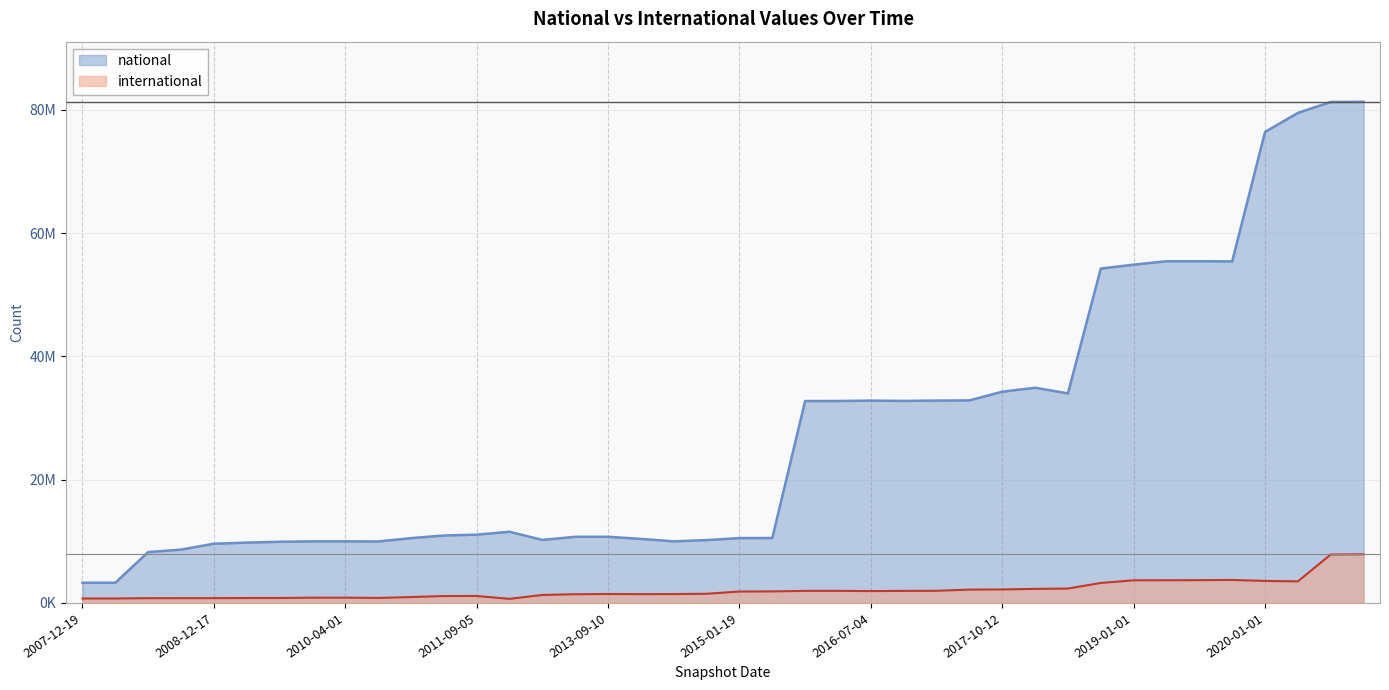

In national, how many points are higher than both neighbors (excluding endpoints)?

6